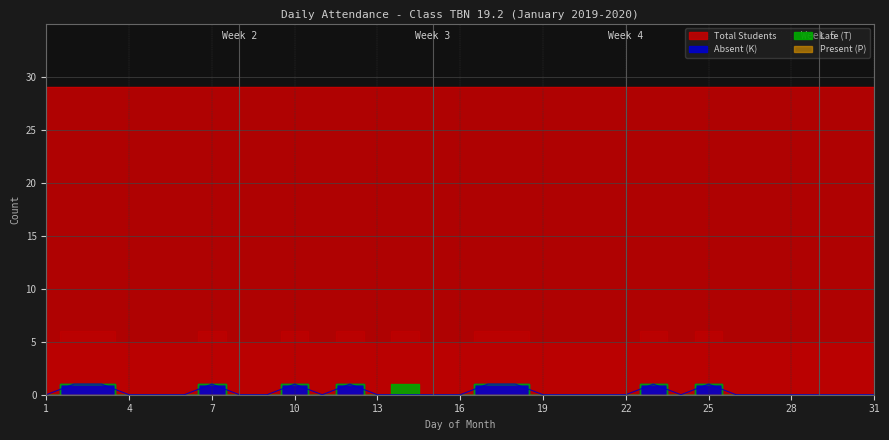

At which category is the sum across all series the highest?

2